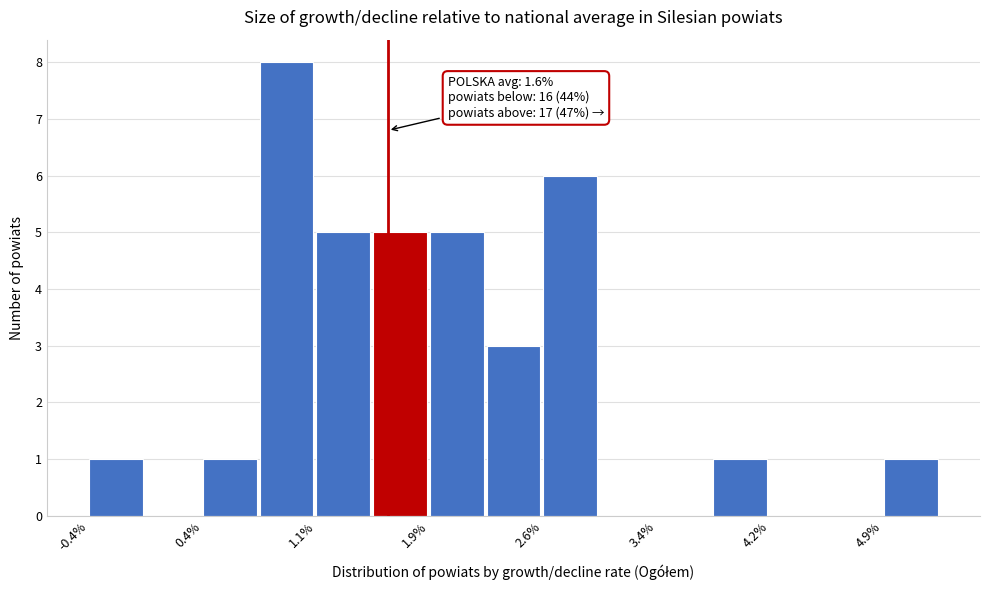

Read against the x-axis, roughly where is the centre of the tallest bar?

0.9